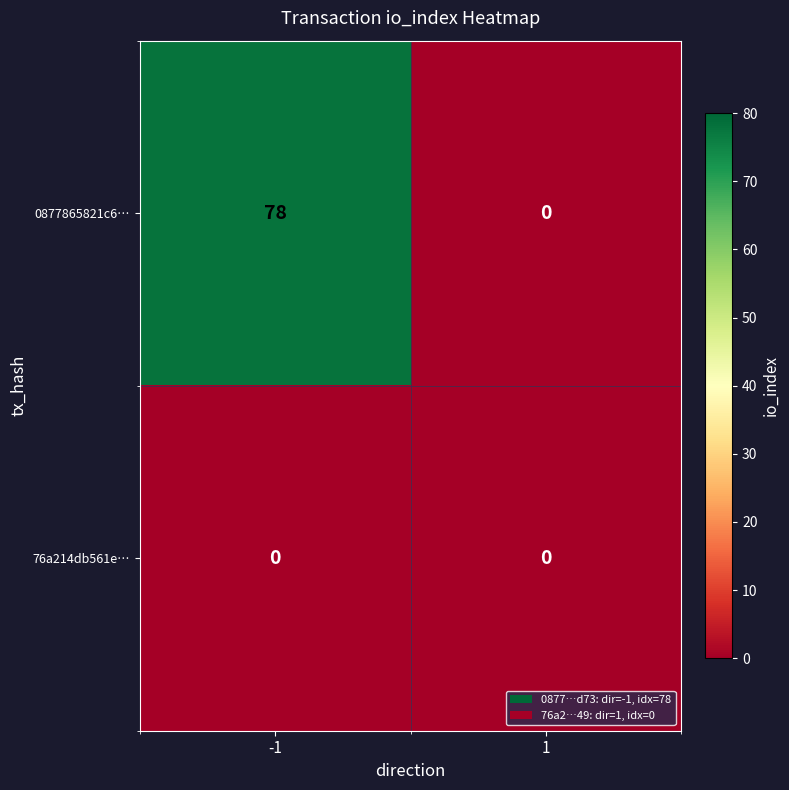

Reading right to left, extract all data points from this chart.

0877865821c6…: 1=0	-1=78
76a214db561e…: 1=0	-1=0